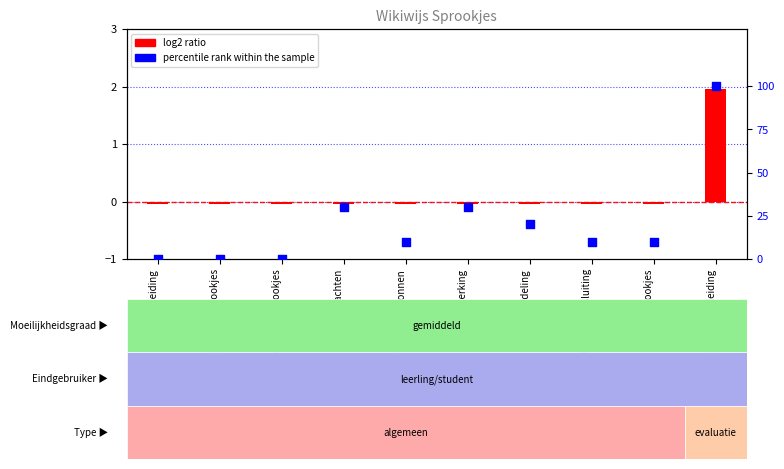

At how many categories does at least one series exceed 5?

7